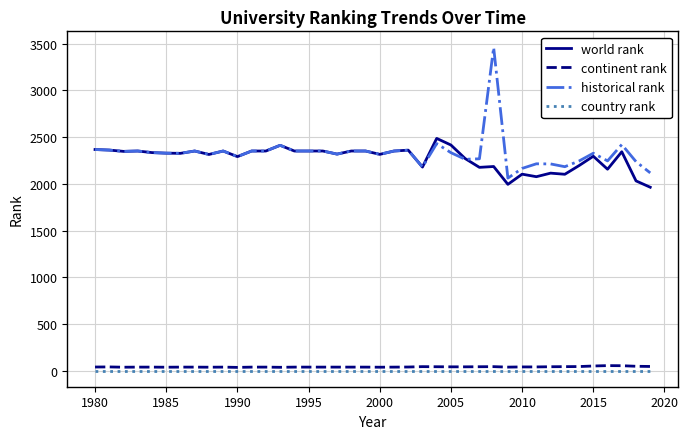

List the series in order of their peak value, lowest first.

country rank, continent rank, world rank, historical rank